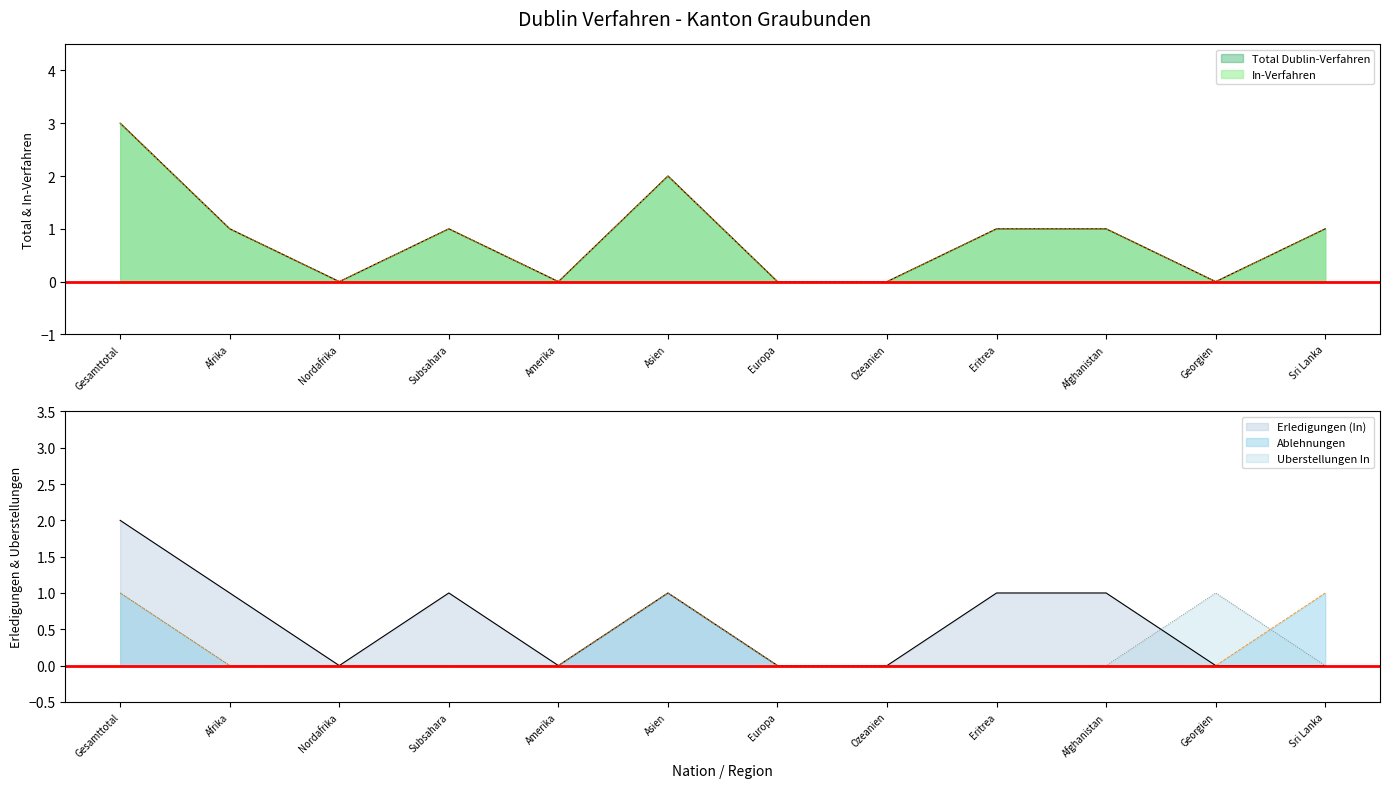

Which has a higher value, Amerika or Subsahara?

Subsahara